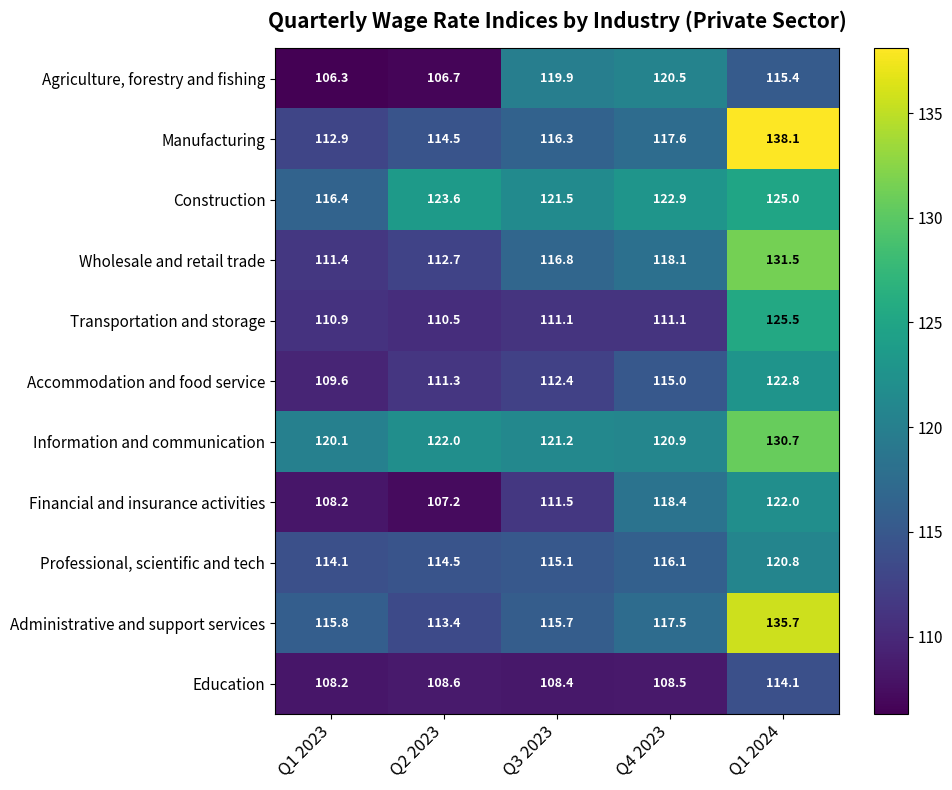

Is it true that Wholesale and retail trade equals 168.8 at Q3 2023?

False